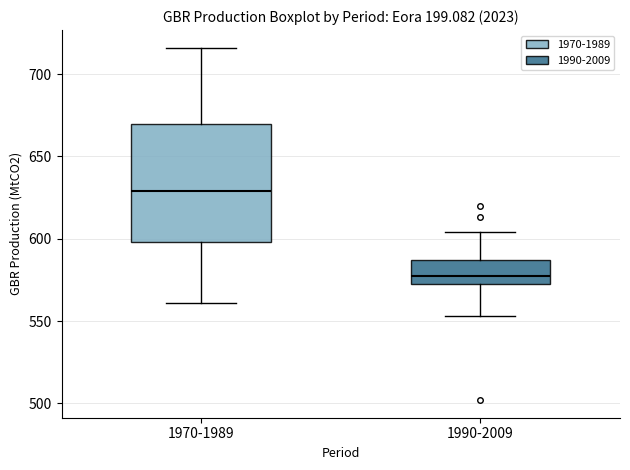

Reading left to right, read every box against the y-axis: the position of its median line, the range the box covers, and the ends of its whiskers. The values are not printed on the chart, so give them approximately, as read against the axis.

1970-1989: median 630, box 600 to 670, whiskers 560 to 715
1990-2009: median 580, box 570 to 585, whiskers 555 to 605